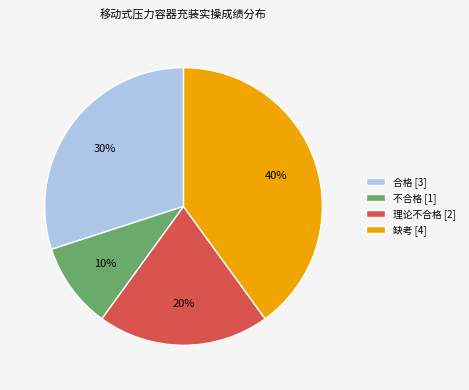

Rank the categories by value from lowest to highest.

不合格, 理论不合格, 合格, 缺考